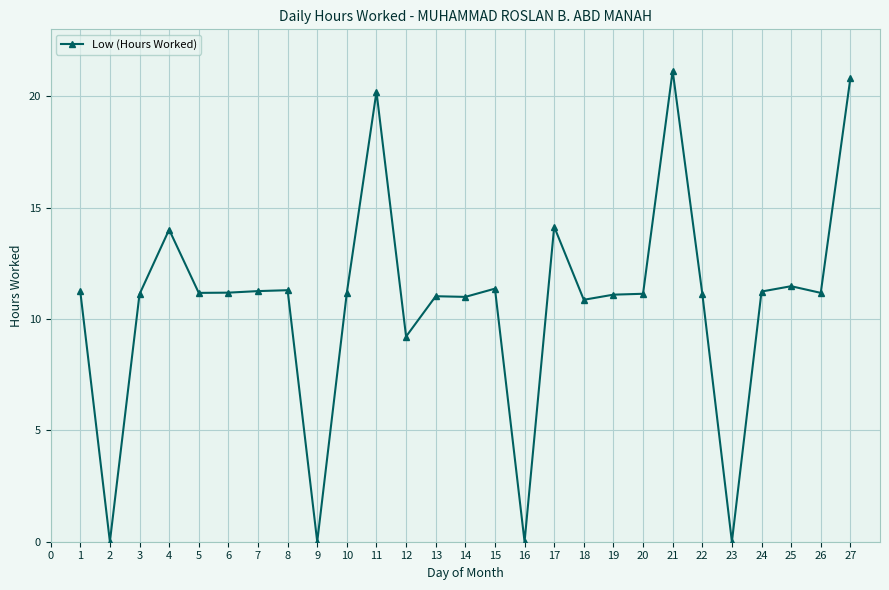

Between 3 and 17, which is larger?

17